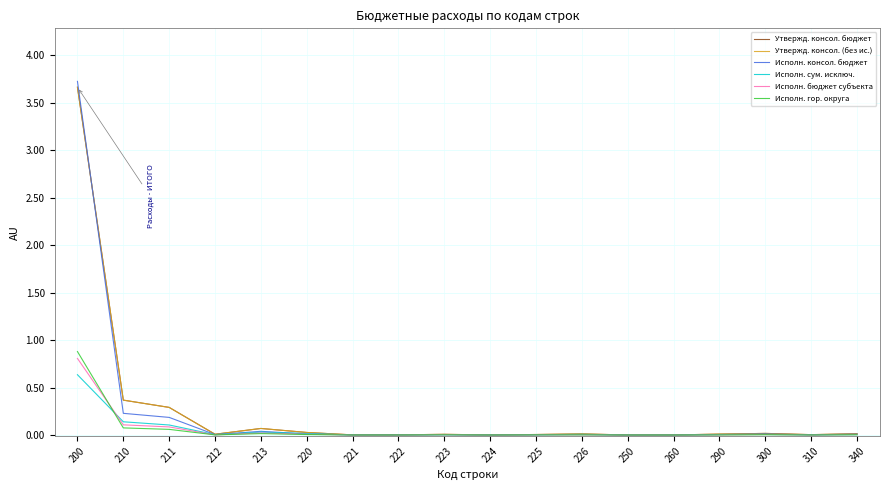

List the series in order of their peak value, highest first.

Исполн. консол. бюджет, Утвержд. консол. бюджет, Утвержд. консол. (без ис.), Исполн. гор. округа, Исполн. бюджет субъекта, Исполн. сум. исключ.